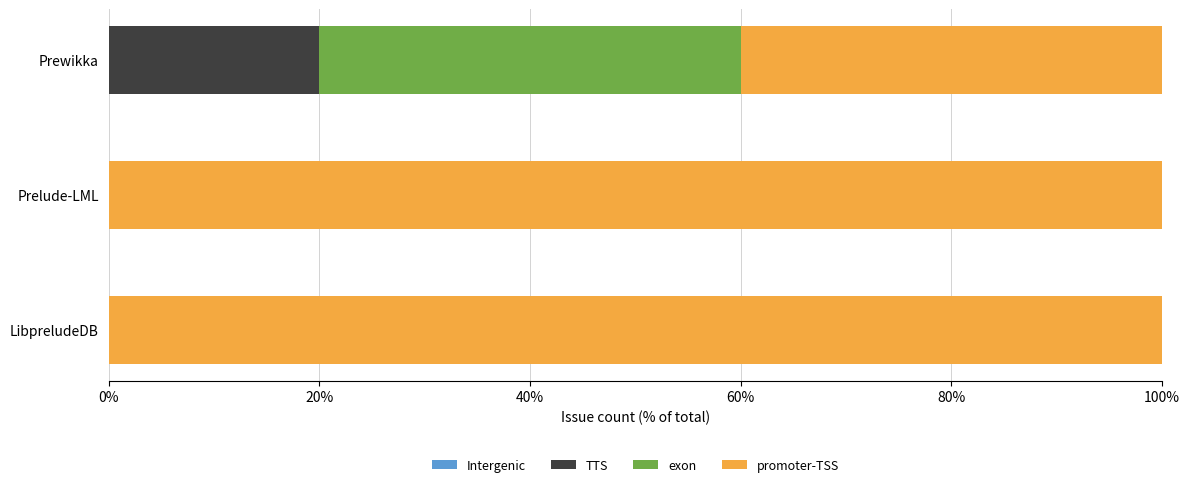

The TTS series shows -13 at Prelude-LML. True or false?

False